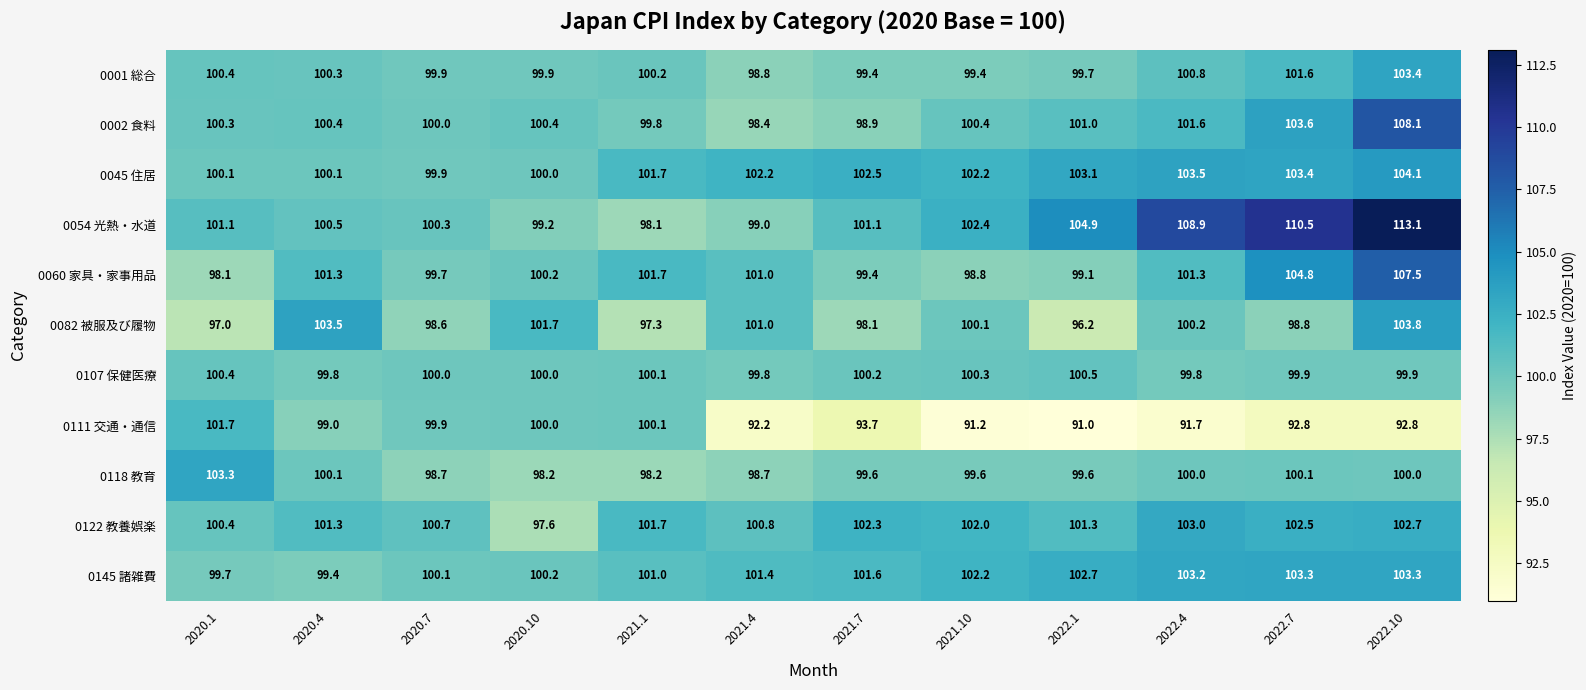

Count the number of categories in the chart.

12